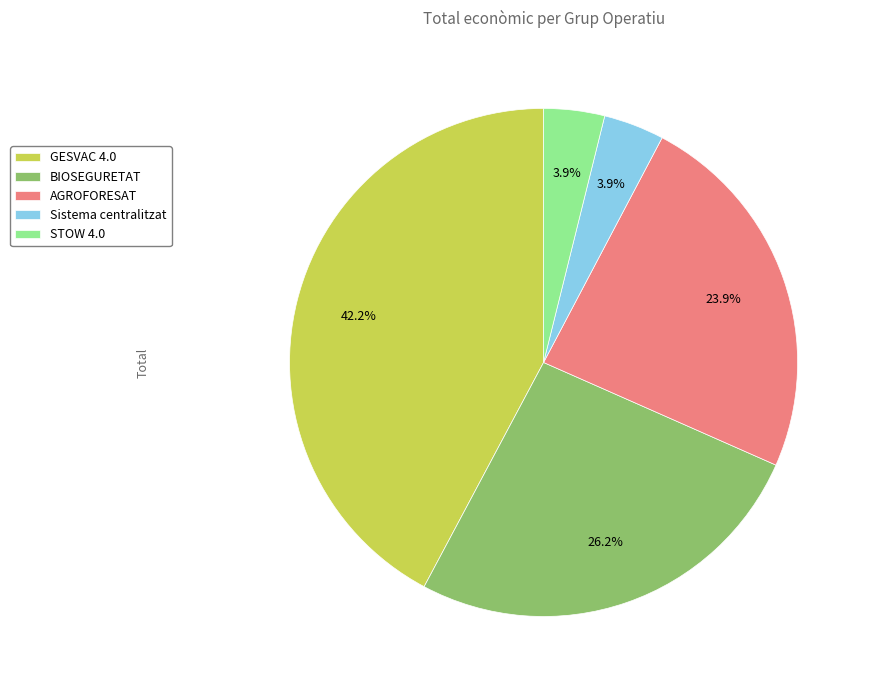

Does Sistema centralitzat account for over 50% of the chart?

No